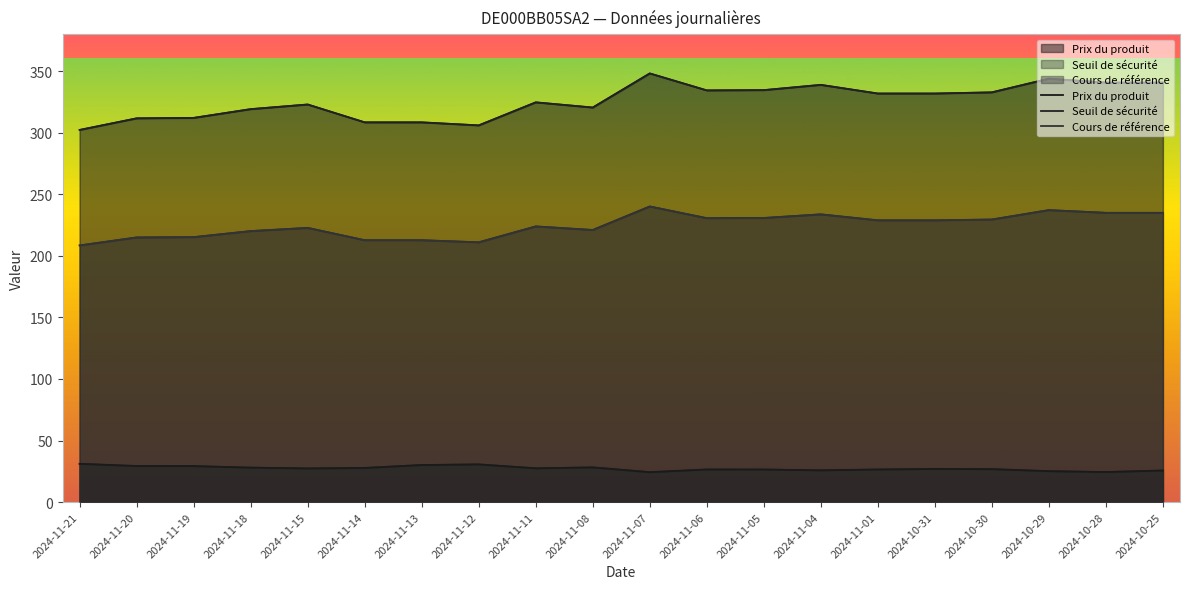

Reading left to right, extract all data points from this chart.

Prix du produit: 31.1	29.3	29.2	28.0	27.3	27.7	30.1	30.6	27.4	28.2	24.3	26.5	26.4	25.8	26.5	26.9	26.8	25.1	24.4	25.7
Seuil de sécurité: 302.3	311.7	312.0	319.1	322.9	308.4	308.4	305.9	324.7	320.4	348.1	334.4	334.6	338.9	331.8	331.8	332.8	343.9	340.7	340.7
Cours de référence: 208.4	214.9	215.2	220.1	222.7	212.7	212.7	211.0	223.9	221.0	240.1	230.6	230.8	233.7	228.8	228.8	229.5	237.2	234.9	234.9